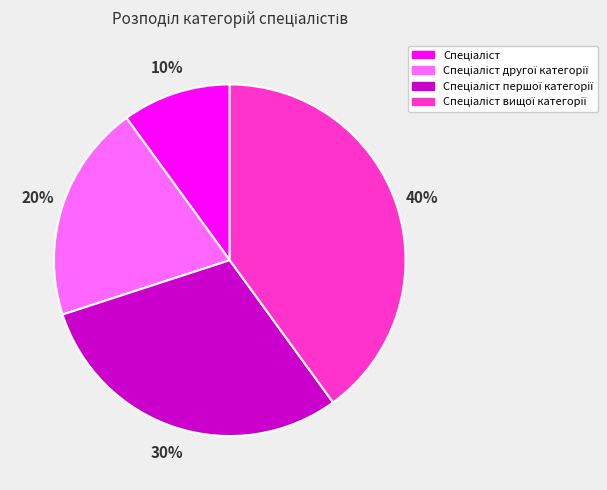

Does any single category account for the majority?

No